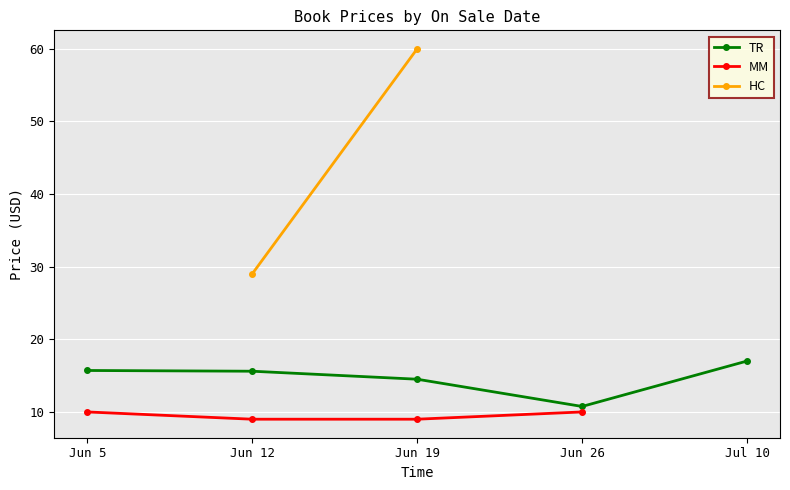

What is the average value of the TR series?

14.7